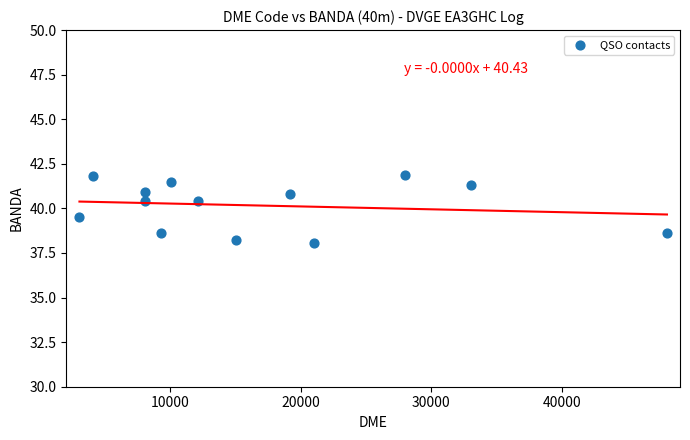

What is the range of X values (max minus min)?

45018.0